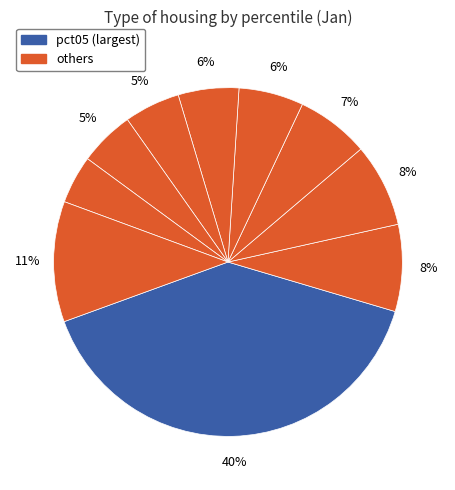

How many slices are in this pie chart?

10